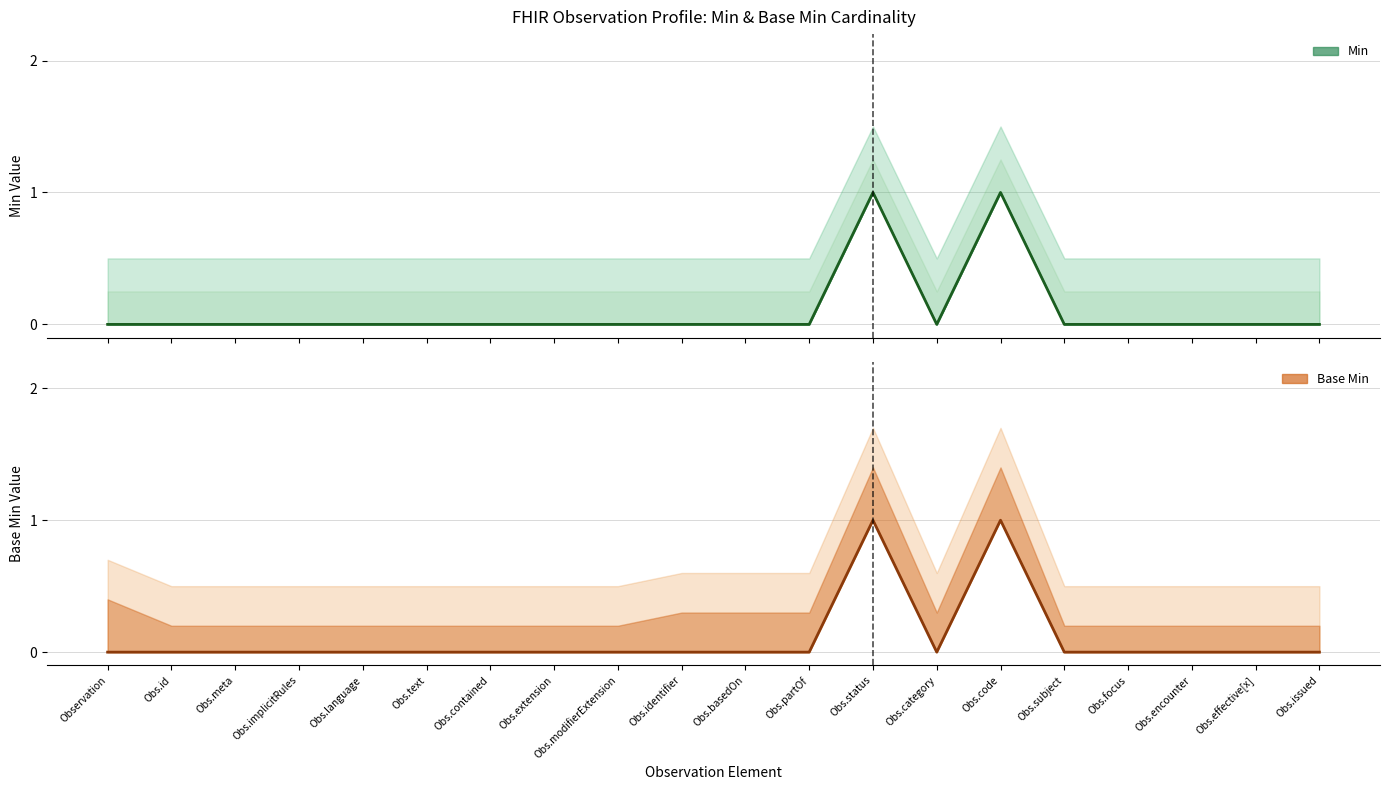

How many lines are shown in the chart?

2